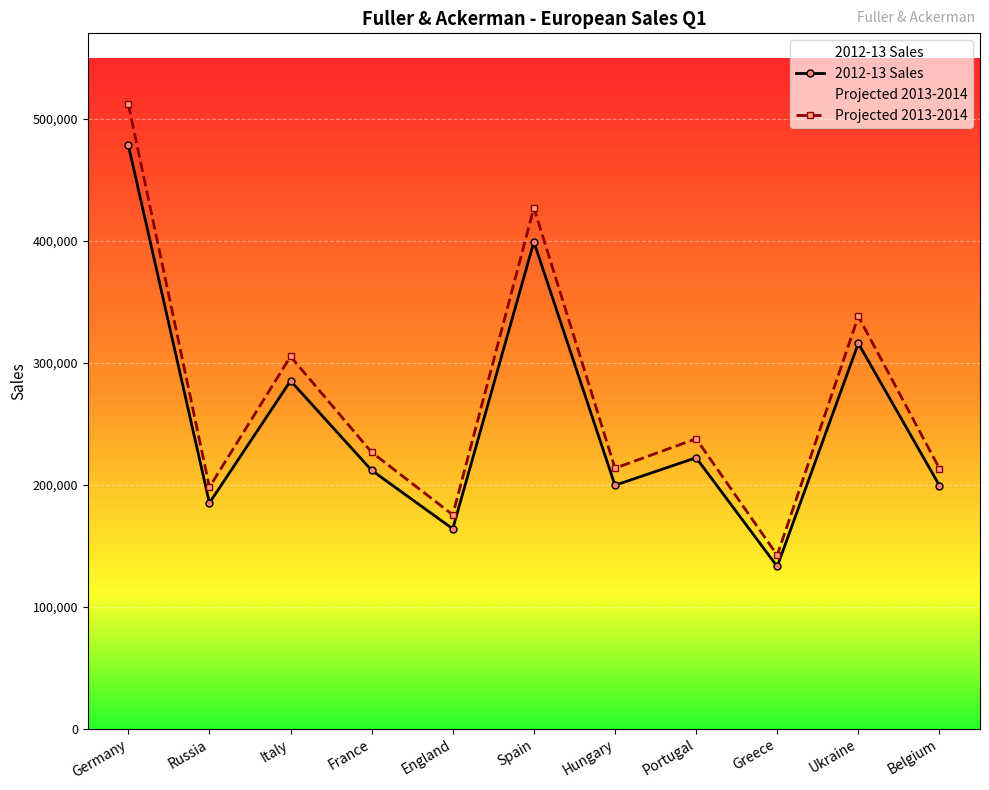

Which has a higher value, Belgium or England?

Belgium